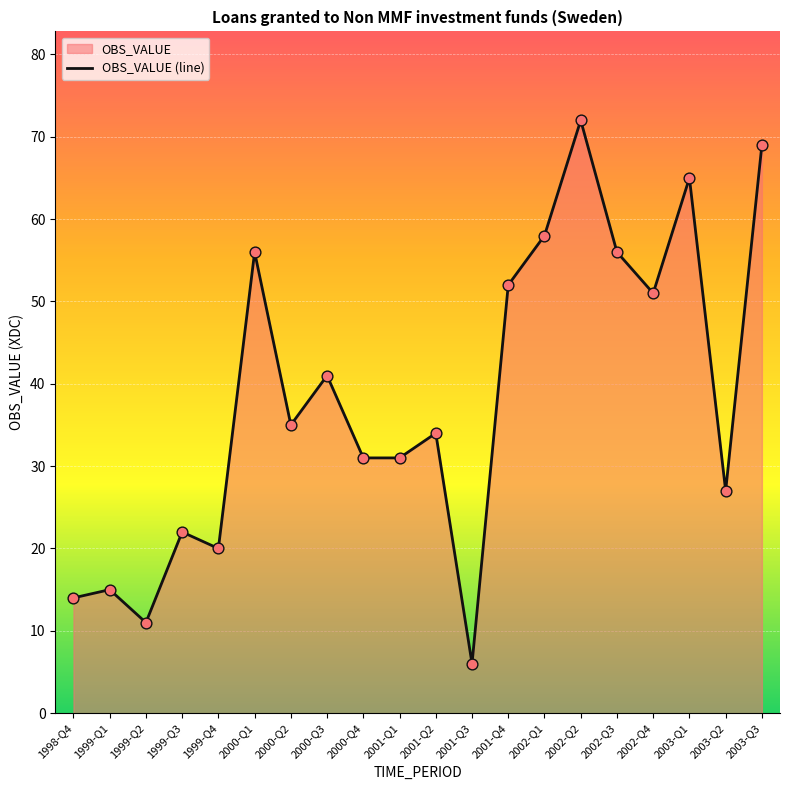

Approximately how many times larger is the value at 2000-Q4 compared to 2001-Q1?

1.0